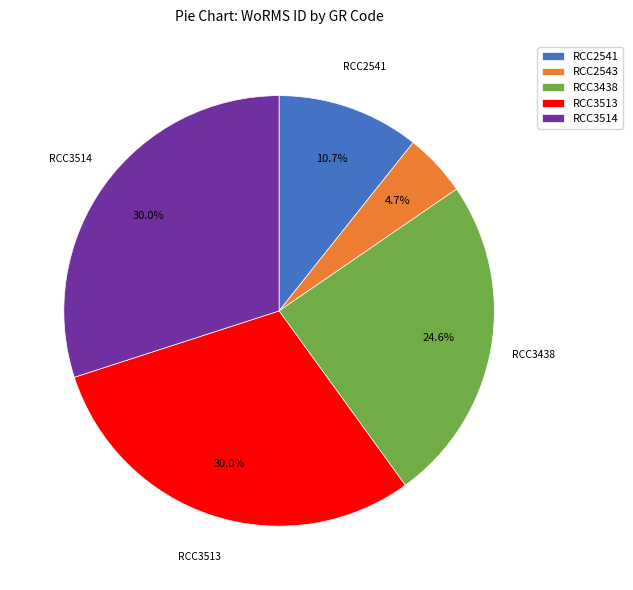

The RCC2541 slice represents 5% of the pie. True or false?

False